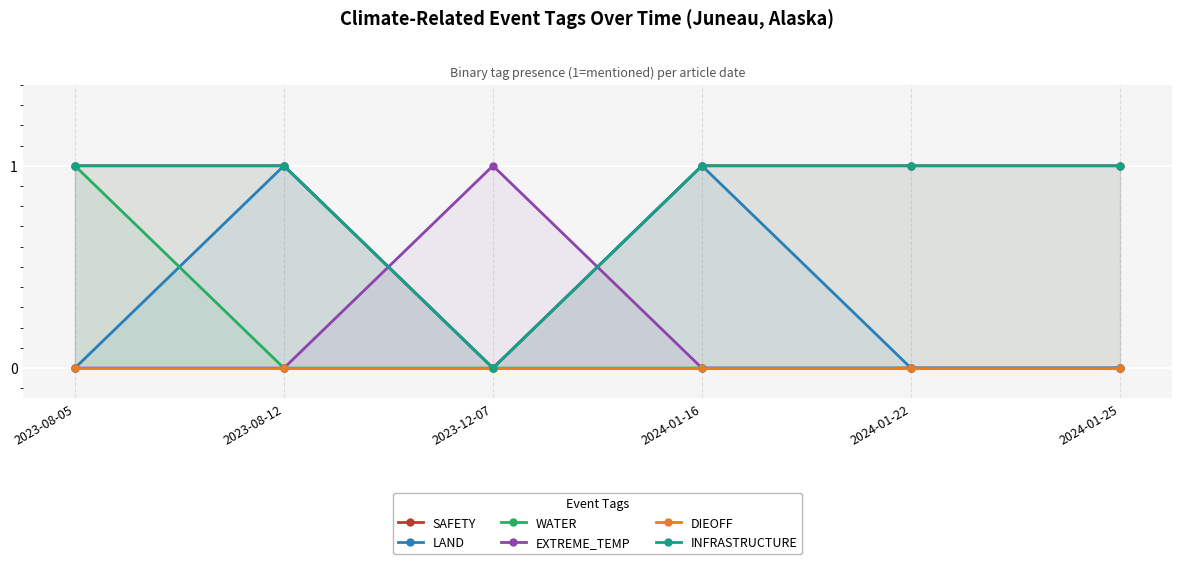

Which series has the widest spread of values?

SAFETY